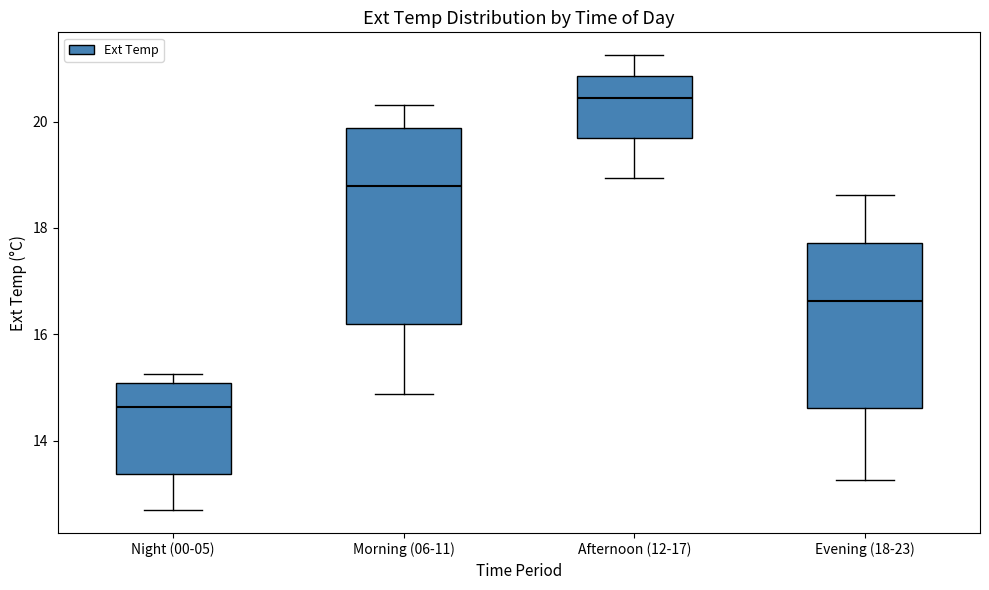

Which box is the tallest, from its lower edge to its upper edge?

Morning (06-11)